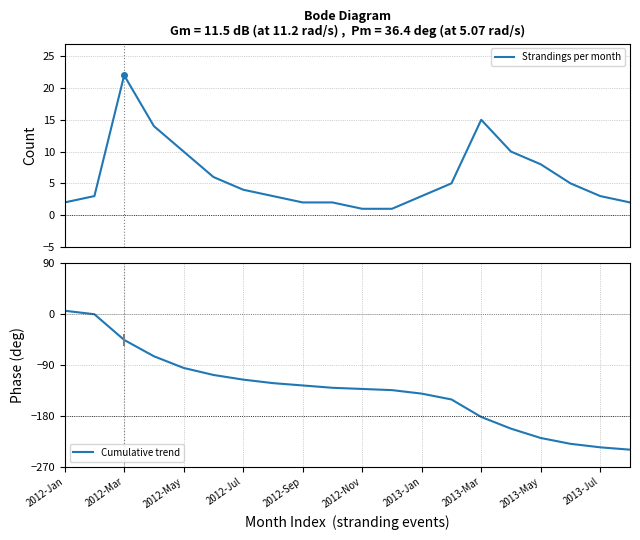

How many values in the Cumulative trend series exceed -130?

9